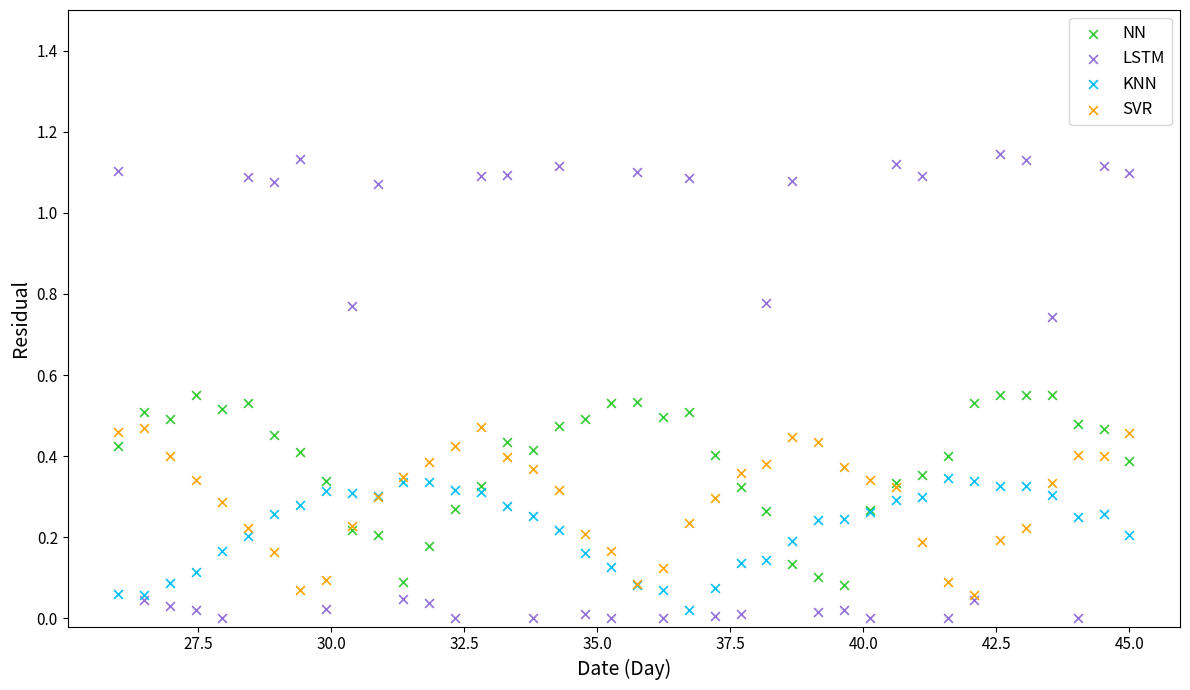

What are all the series names shown in the legend?

NN, LSTM, KNN, SVR